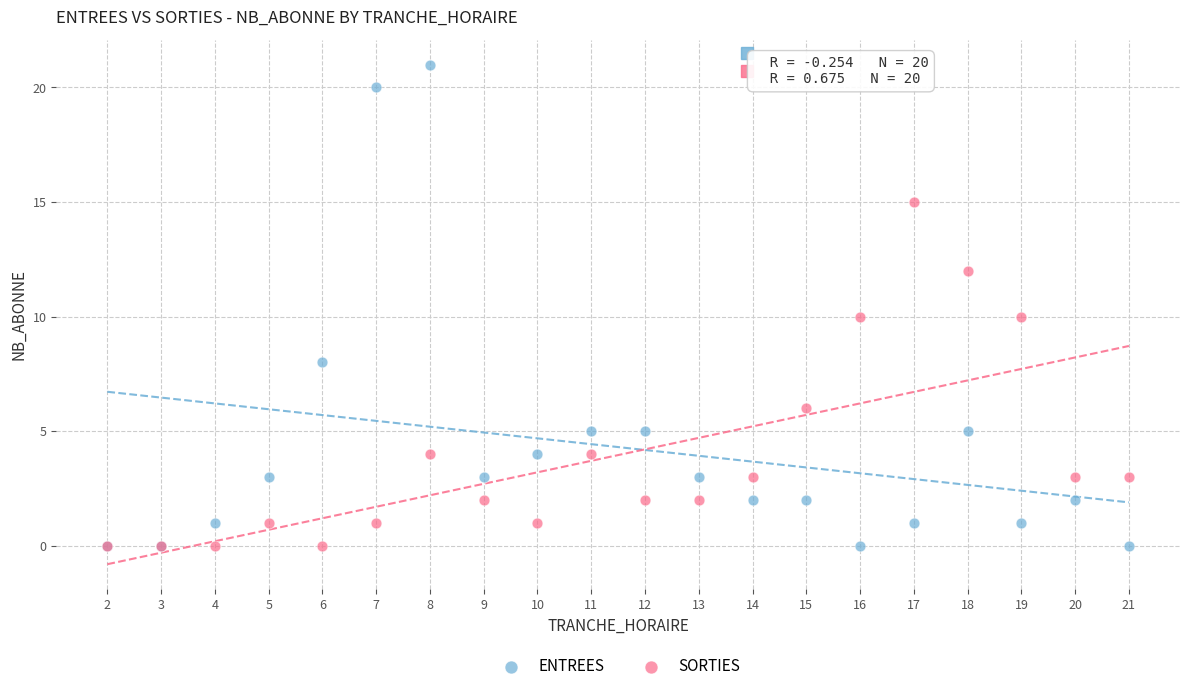

What are all the series names shown in the legend?

ENTREES, SORTIES